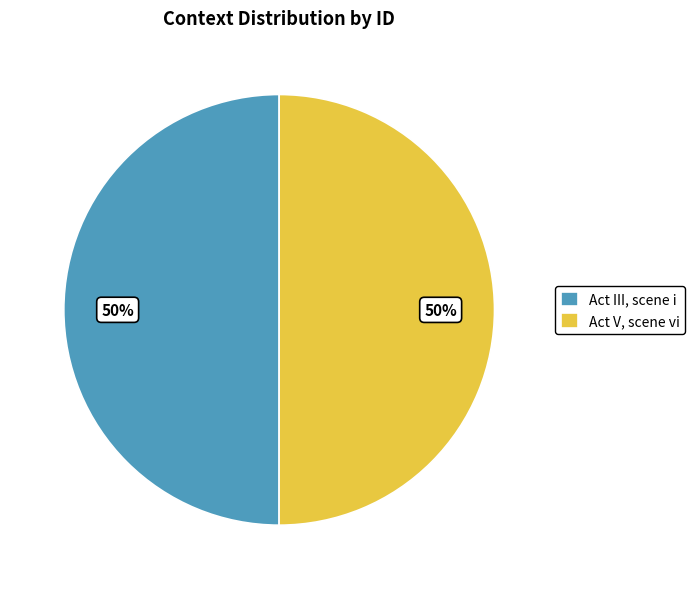

Is the sum of Act III, scene i and Act V, scene vi greater than half?

Yes